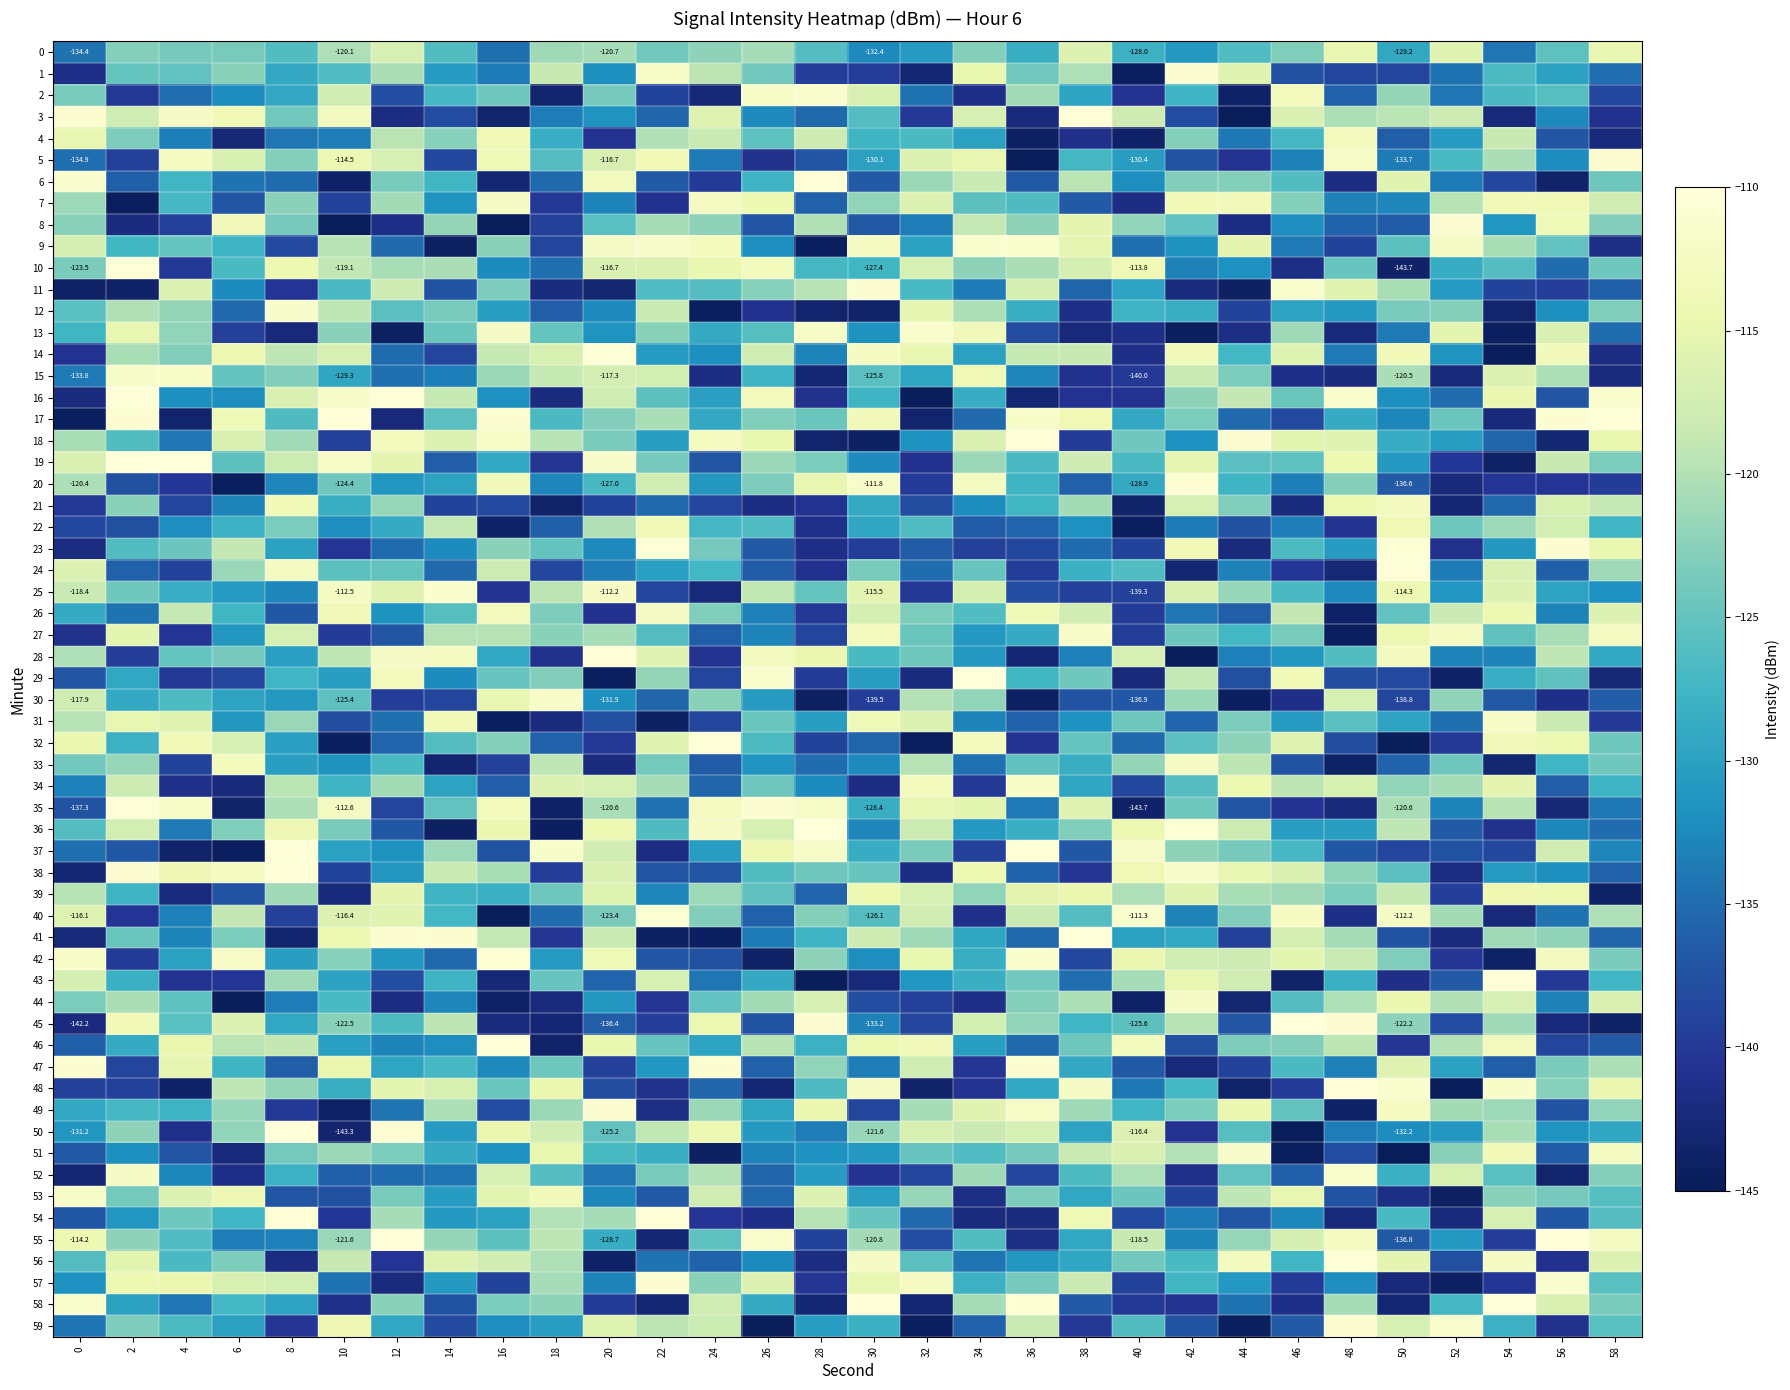

Where is the data nearest to the value -124?

22